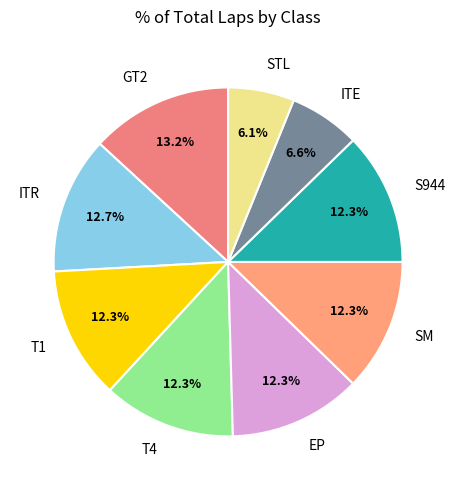

What portion of the pie excludes ITR?

87.3%